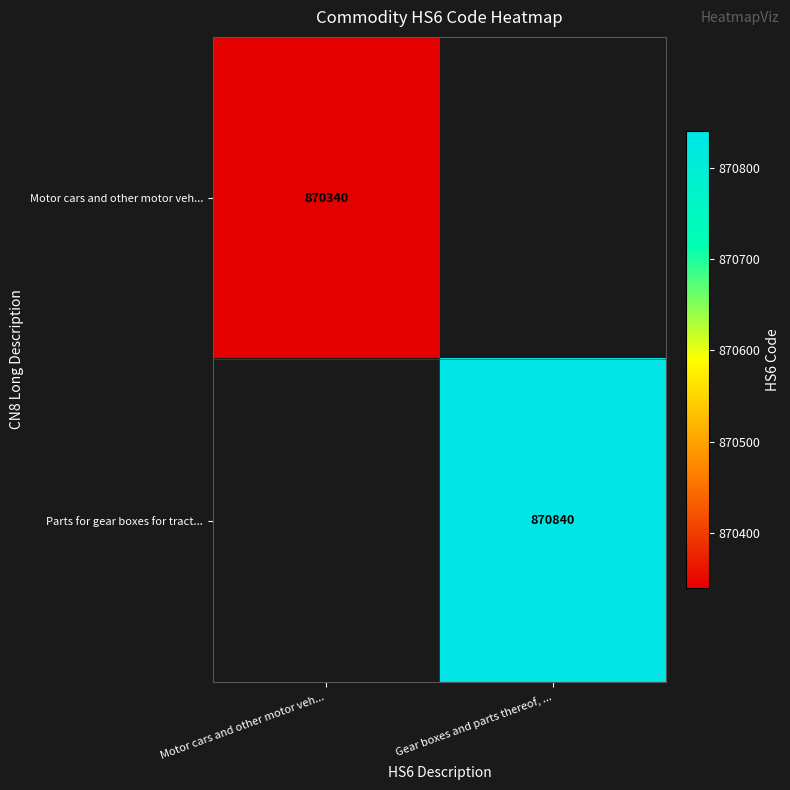

Is it true that Motor cars and other motor veh... equals 870340 at Motor cars and other motor veh...?

True